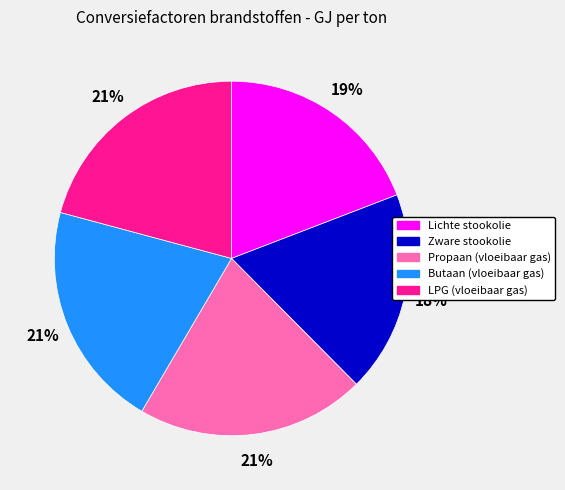

What percentage is the LPG (vloeibaar gas) slice, to the nearest percent?

21%